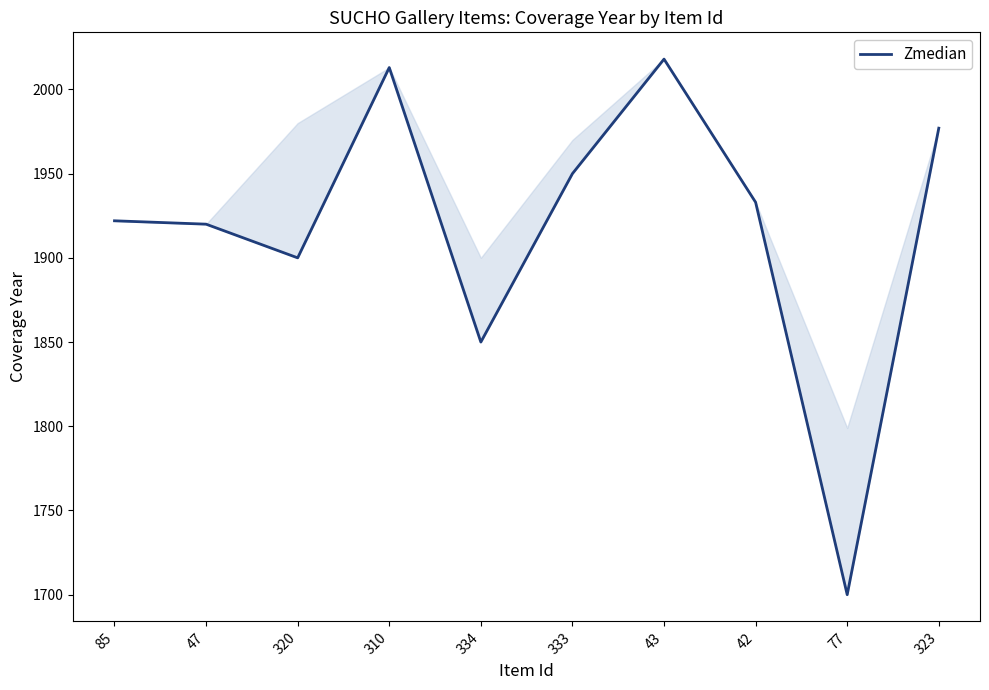

What is the value of the 7th point from the left?

2018